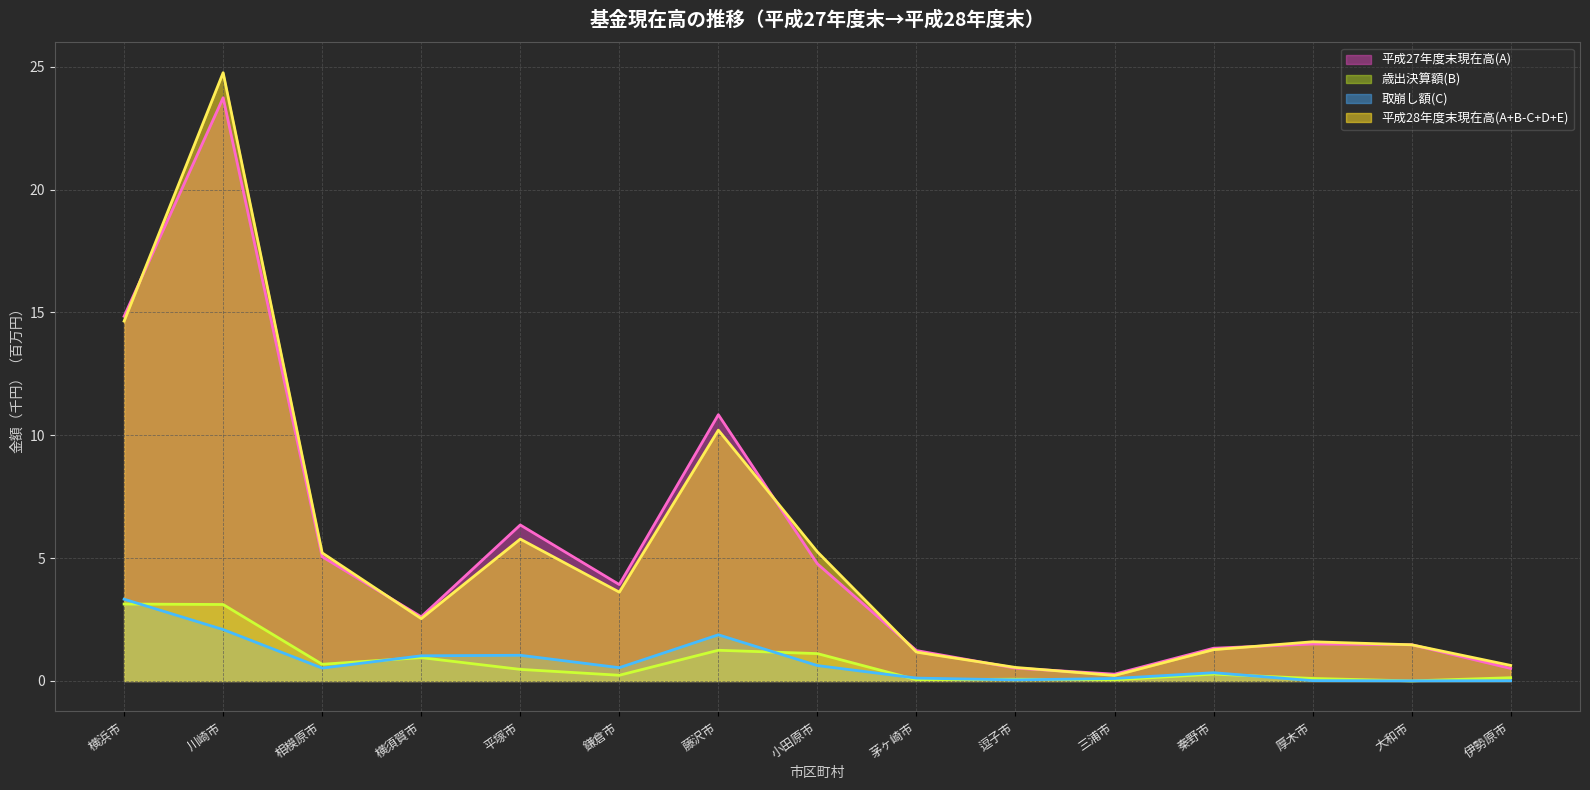

What is the difference between the maximum and second lowest values in the 平成27年度末現在高(A) series?

23.2